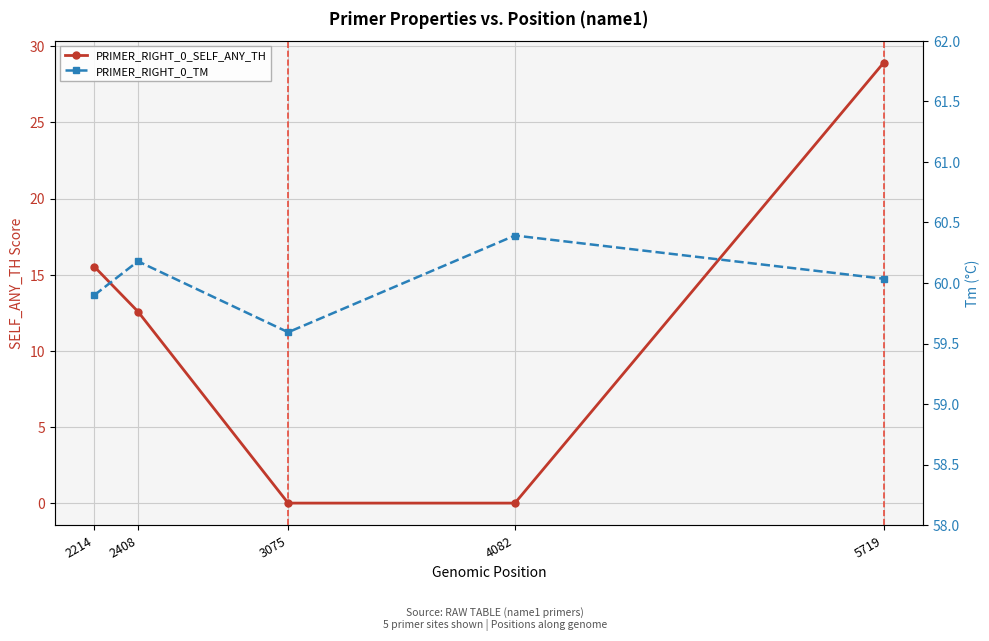

Where does the PRIMER_RIGHT_0_TM series first go above 60?

2408